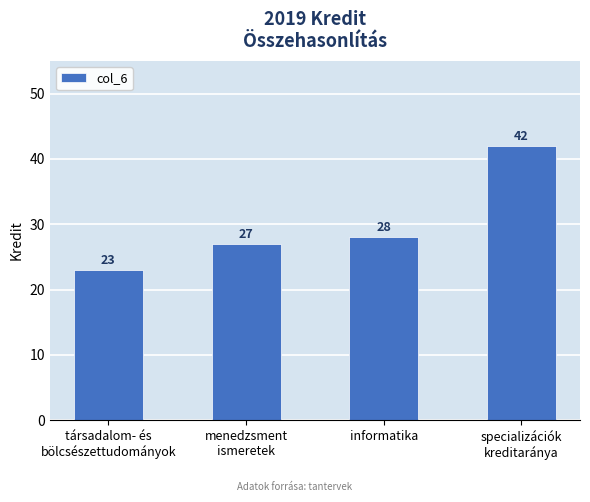

Count the number of data series in this chart.

1